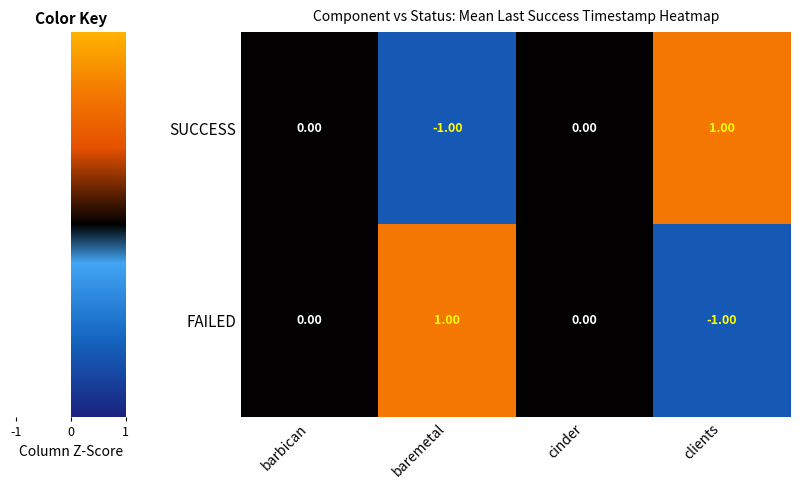

Is the value of SUCCESS at baremetal greater than the value of FAILED at barbican?

No